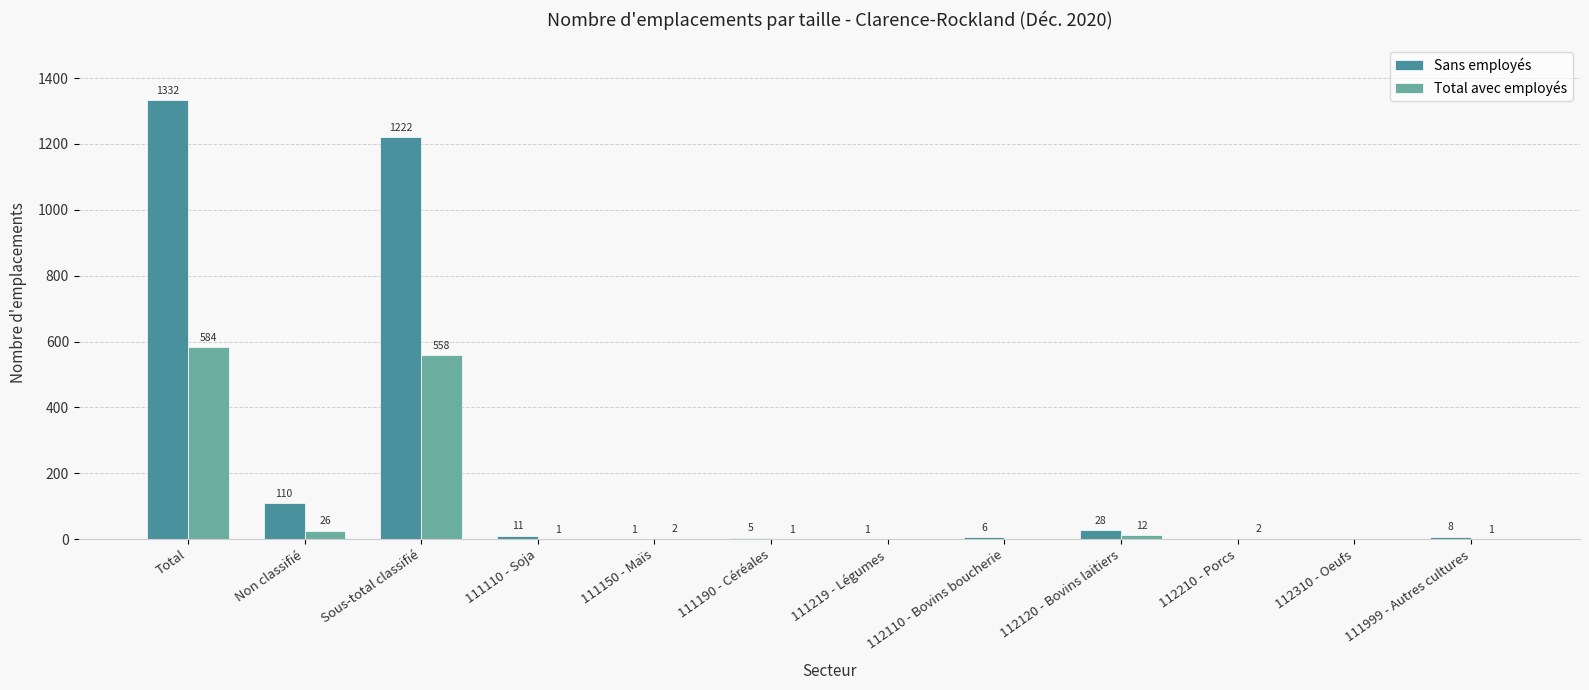

At which category is the sum across all series the highest?

Total